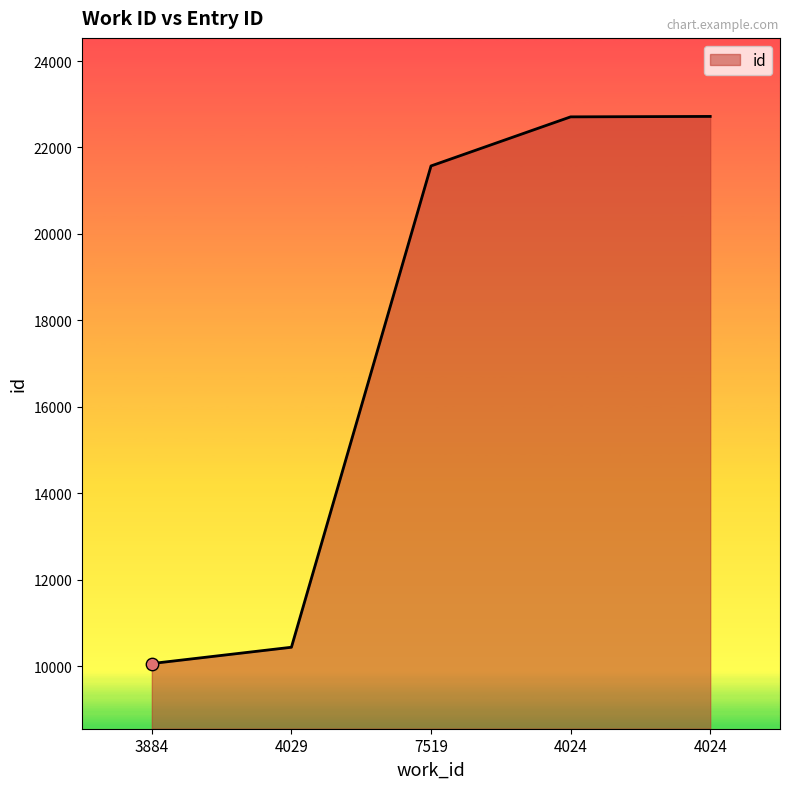

Which has a higher value, 4024 or 4029?

4024